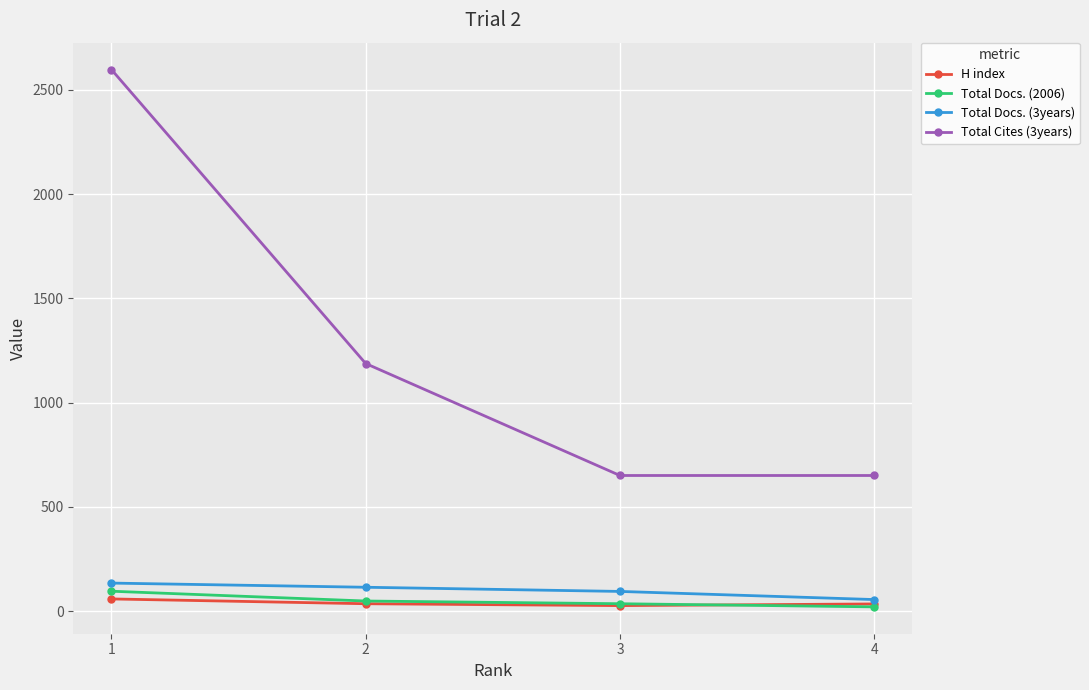

True or false: Total Cites (3years) has more than 0 interior local peaks.

False